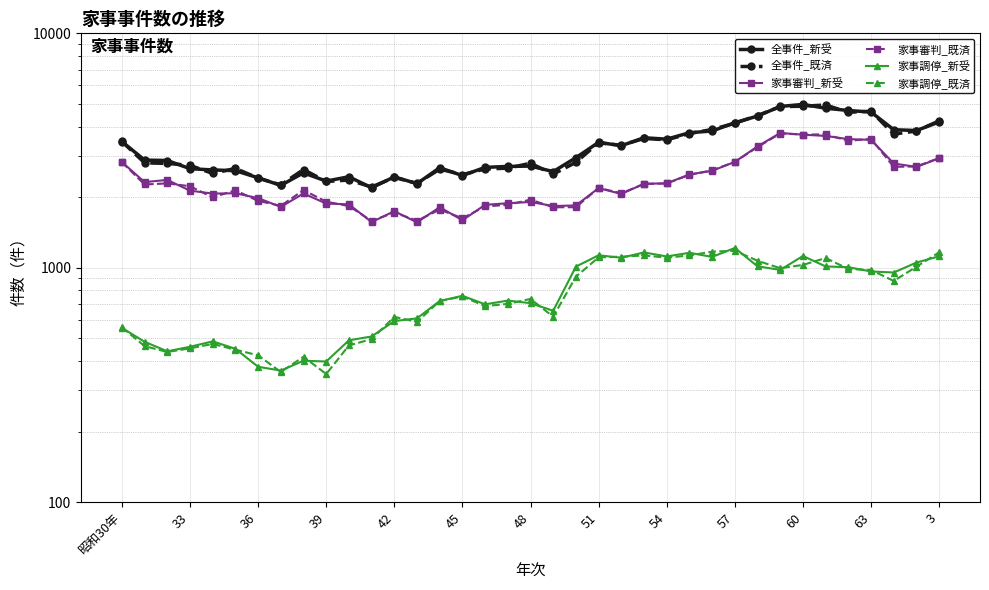

Which series has the largest total across all categories?

全事件_新受